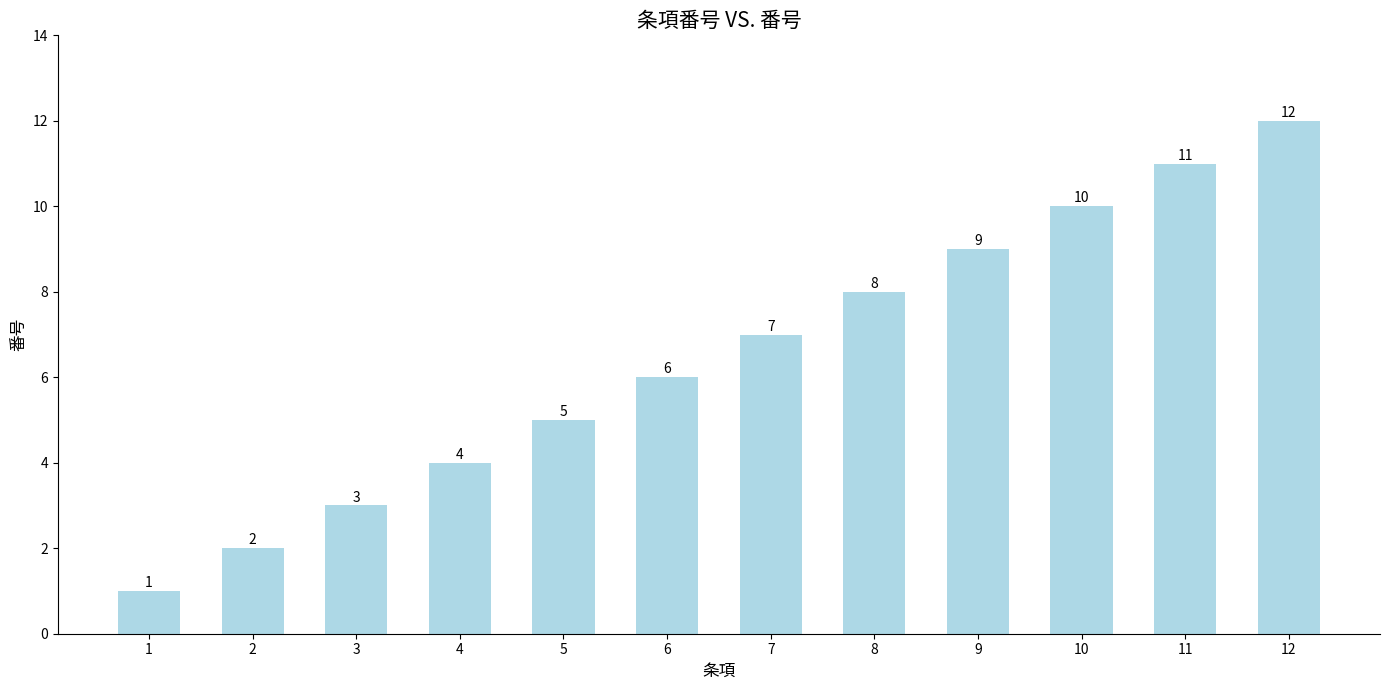

Does the chart contain stacked bars?

No